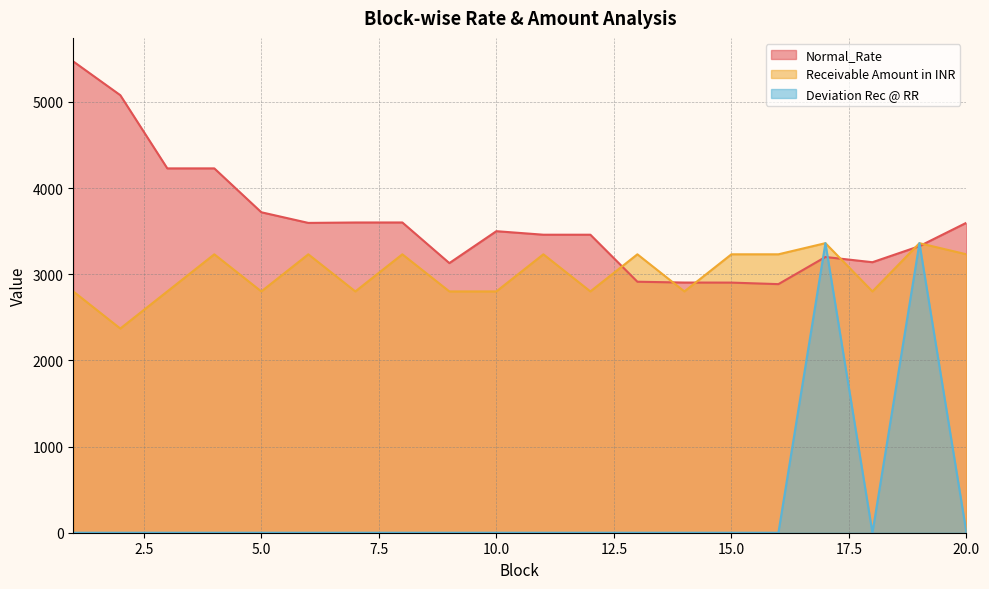

Between 3 and 5, which is larger?

3